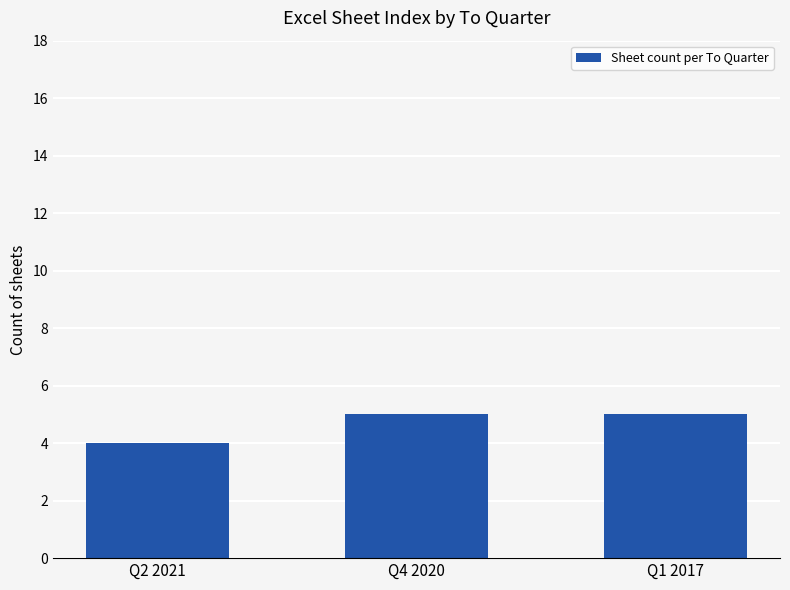

What position from the right is Q2 2021?

3